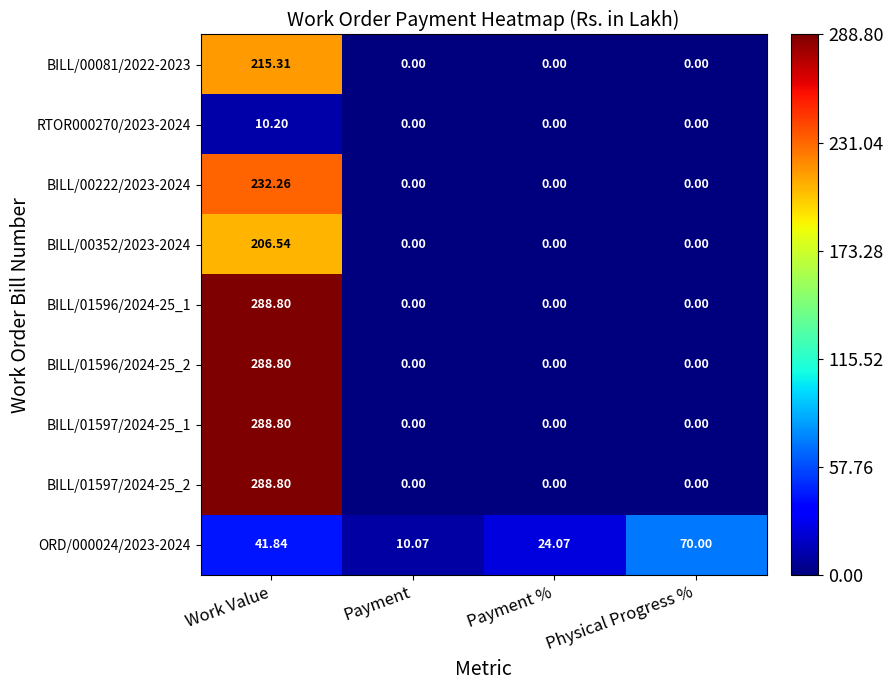

At which category is the sum across all series the highest?

Work Value